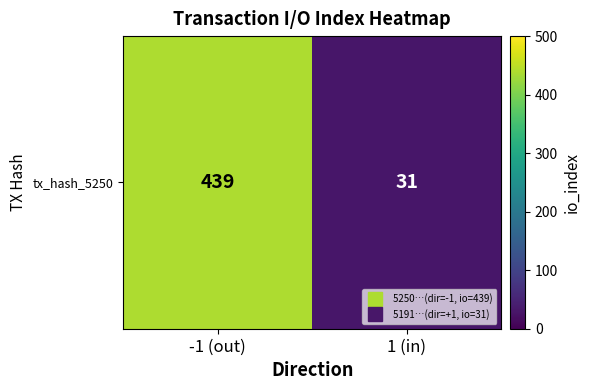

Reading right to left, transcribe all the data shown in this chart.

1 (in)=31	-1 (out)=439